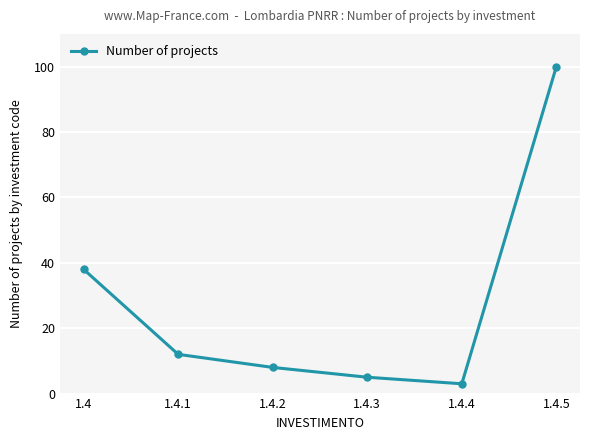

How many data points are less than 12?

3